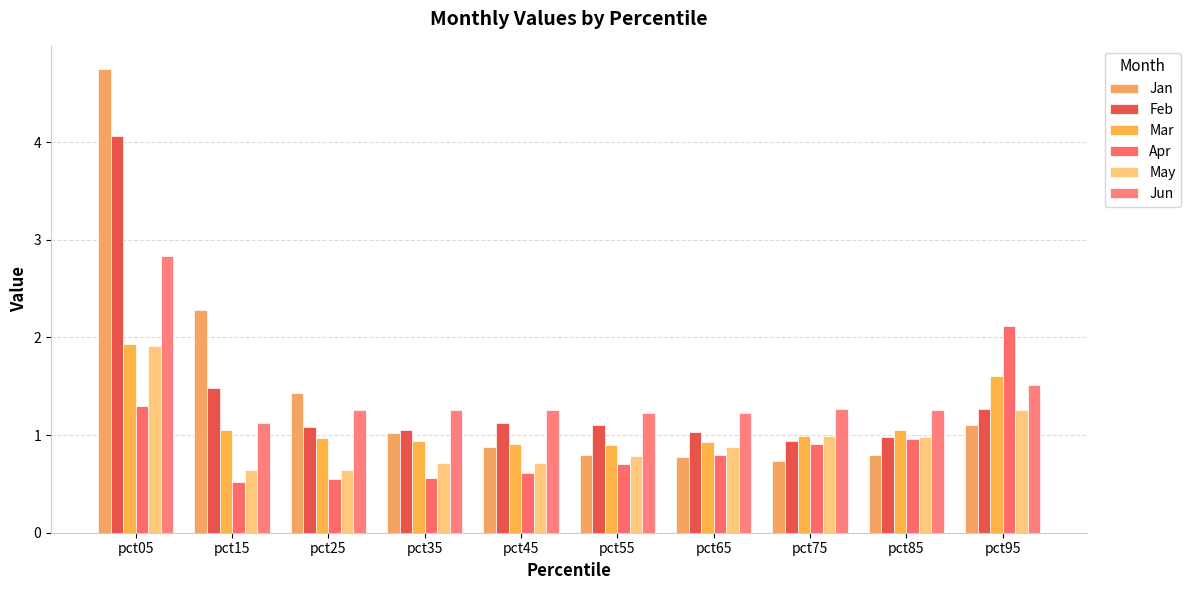

Which series has the largest range (max minus min)?

Jan